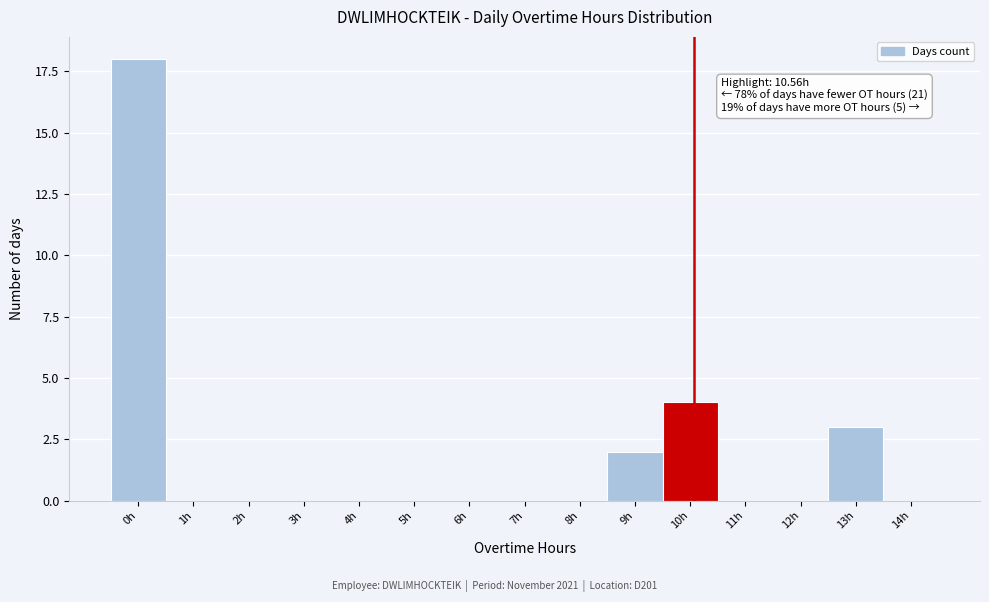

Reading left to right, list all the values displayed in this chart.

0h=18	1h=0	2h=0	3h=0	4h=0	5h=0	6h=0	7h=0	8h=0	9h=2	10h=4	11h=0	12h=0	13h=3	14h=0